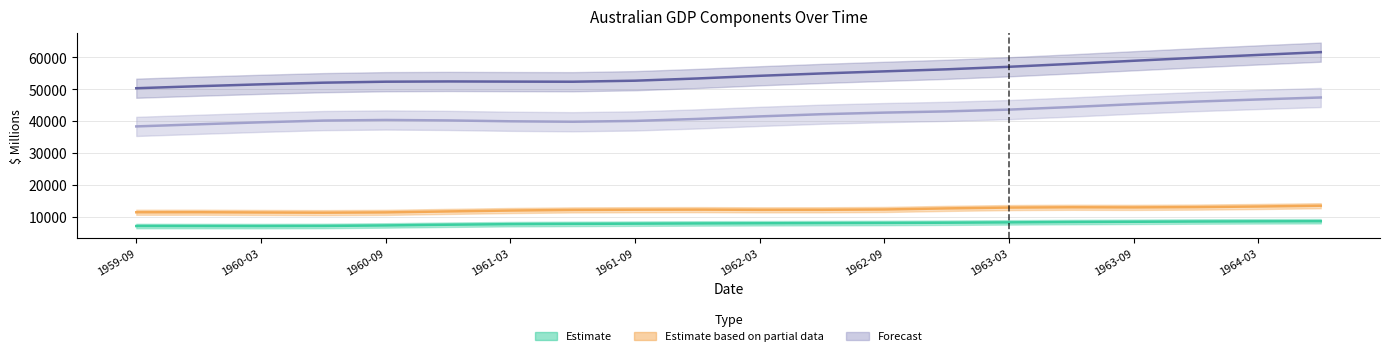

Read the General government (State & local) value at 1960-03, to the nearest 100.

7100